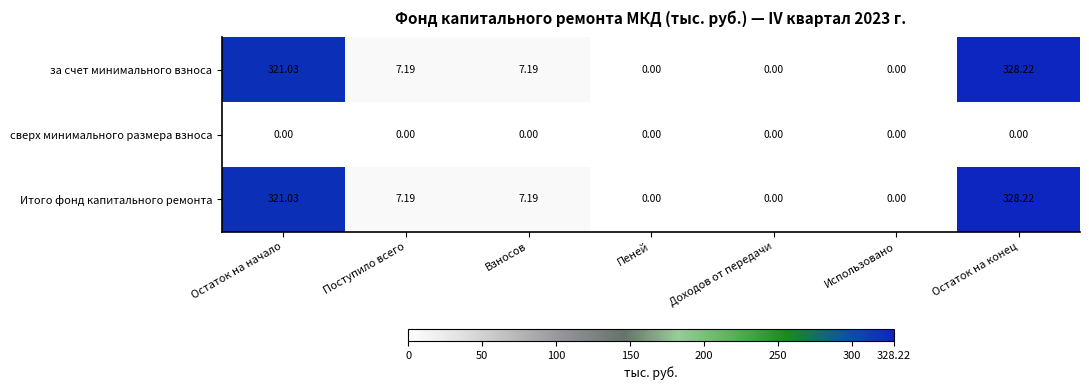

At which category does the chart reach its peak across all series?

Остаток на конец